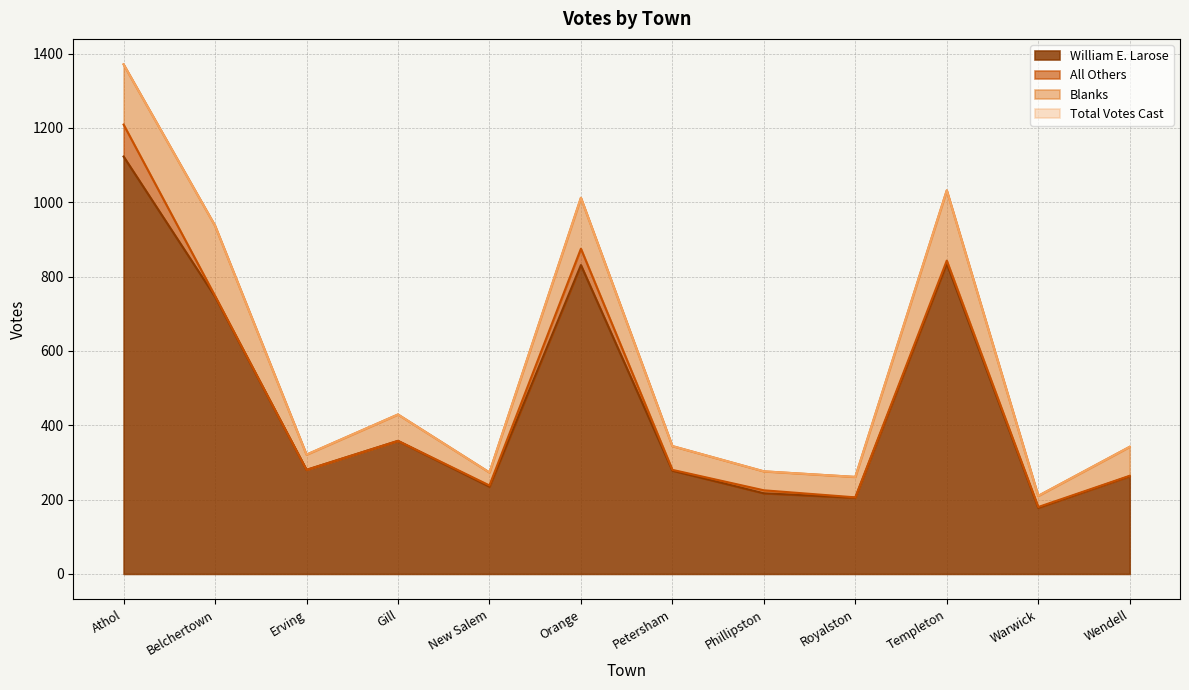

Which series changed the most between Gill and Petersham?

Total Votes Cast